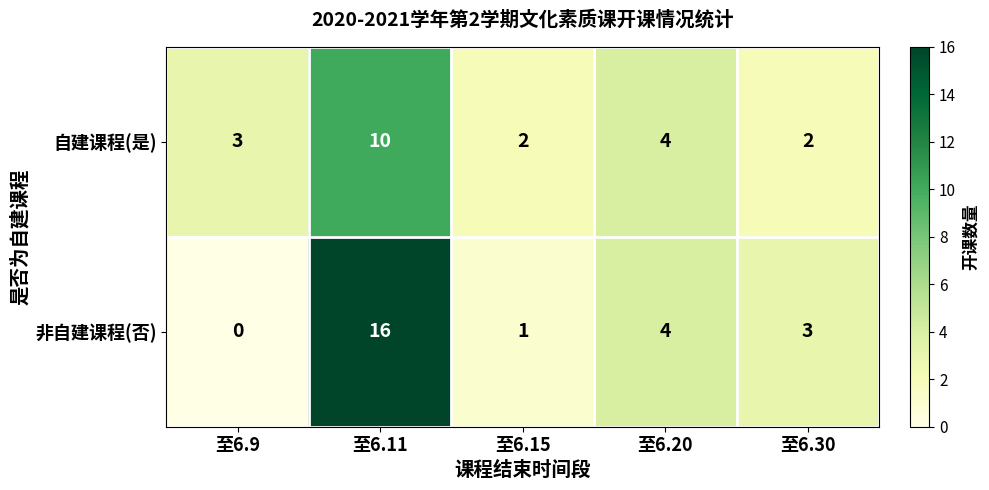

What is the total value across all series at 至6.15?

3